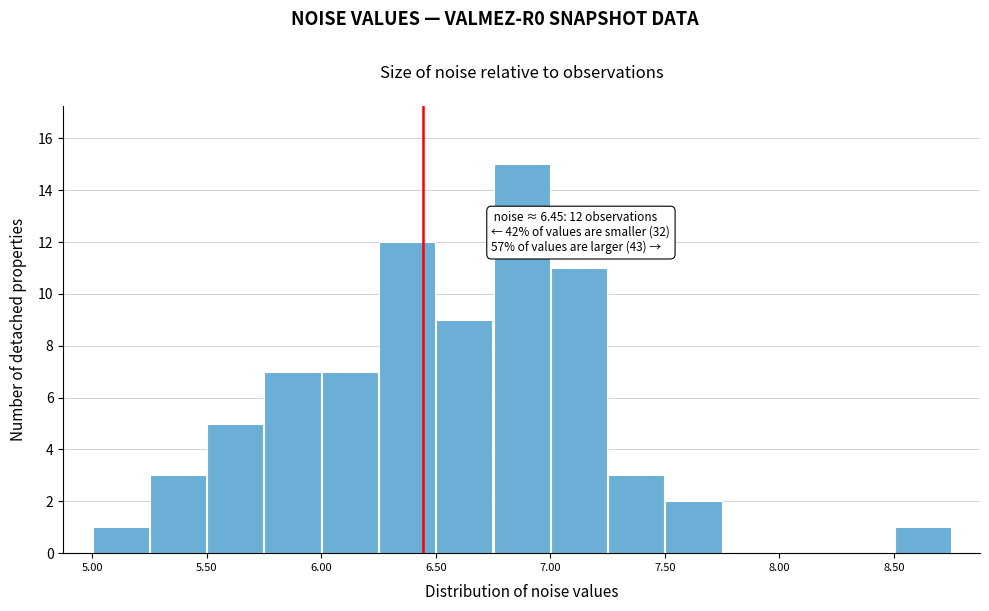

Which range on the x-axis has the tallest bar?

6.75 to 7.00